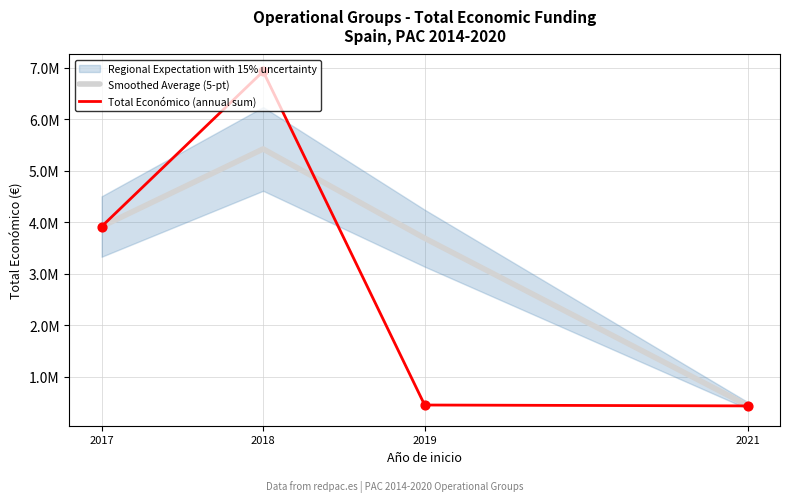

Which series has the largest total across all categories?

Smoothed Average (5-pt)